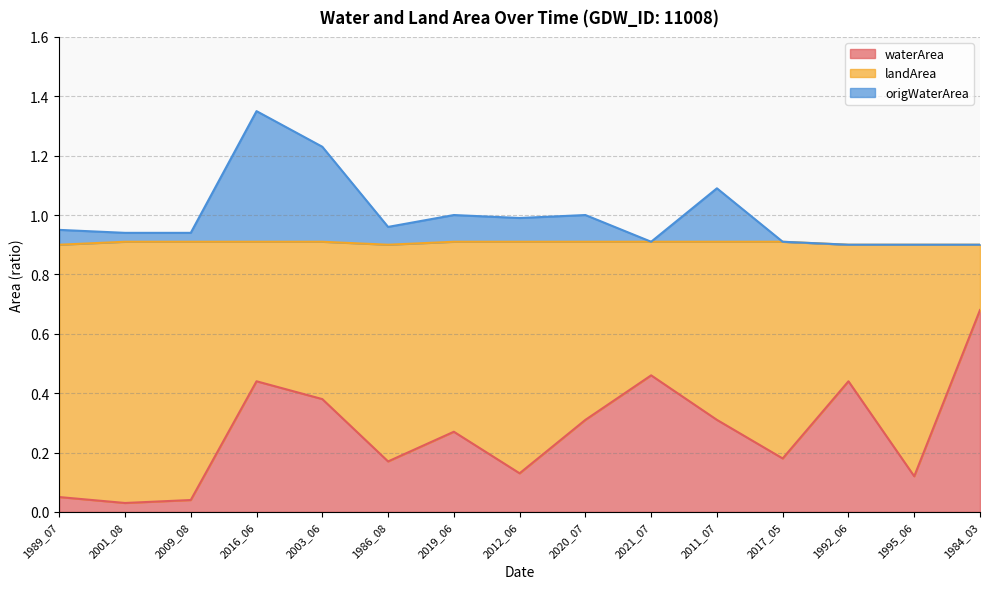

What value does the origWaterArea series have at 1992_06?

0.9